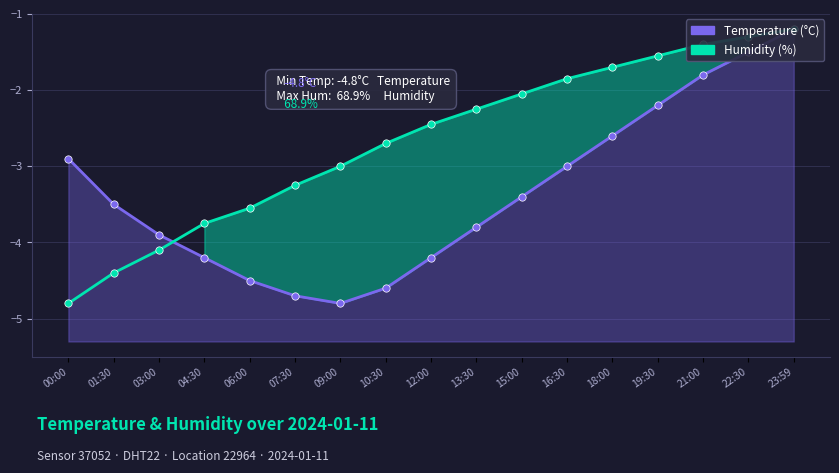

Which series reaches the minimum Y coordinate?

Temperature (°C)